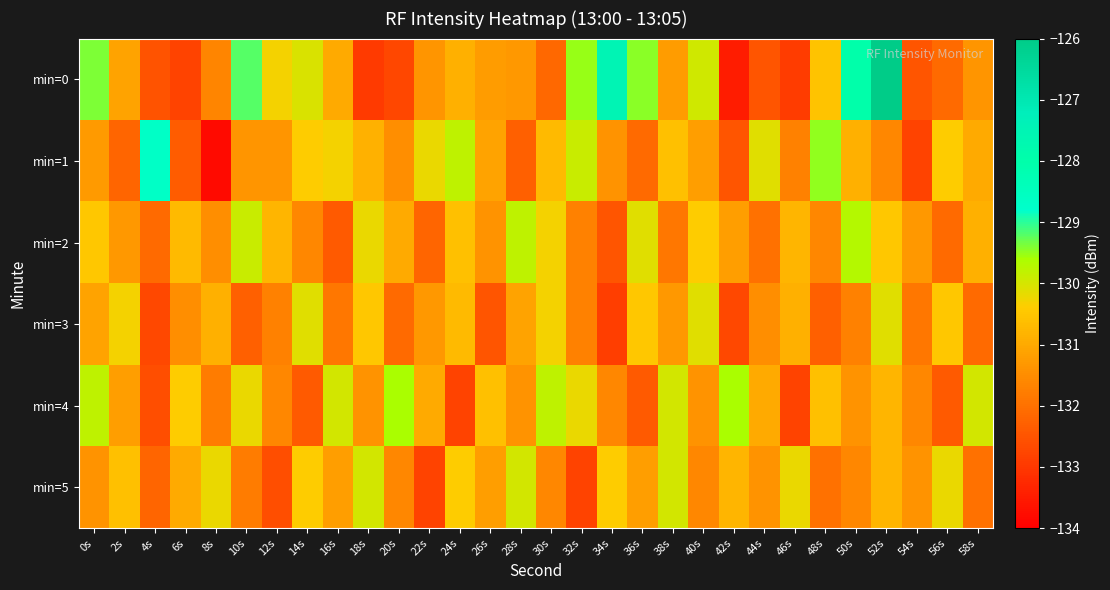

At 28s, list the series in order from largest to smallest.

min=2, min=5, min=3, min=0, min=4, min=1